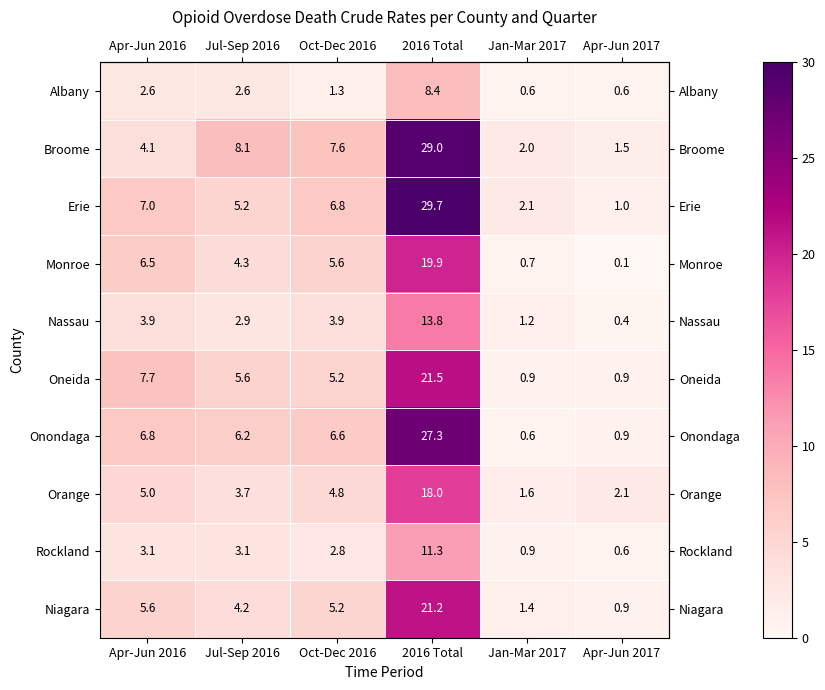

Is it true that Rockland equals 0.3 at Apr-Jun 2017?

False